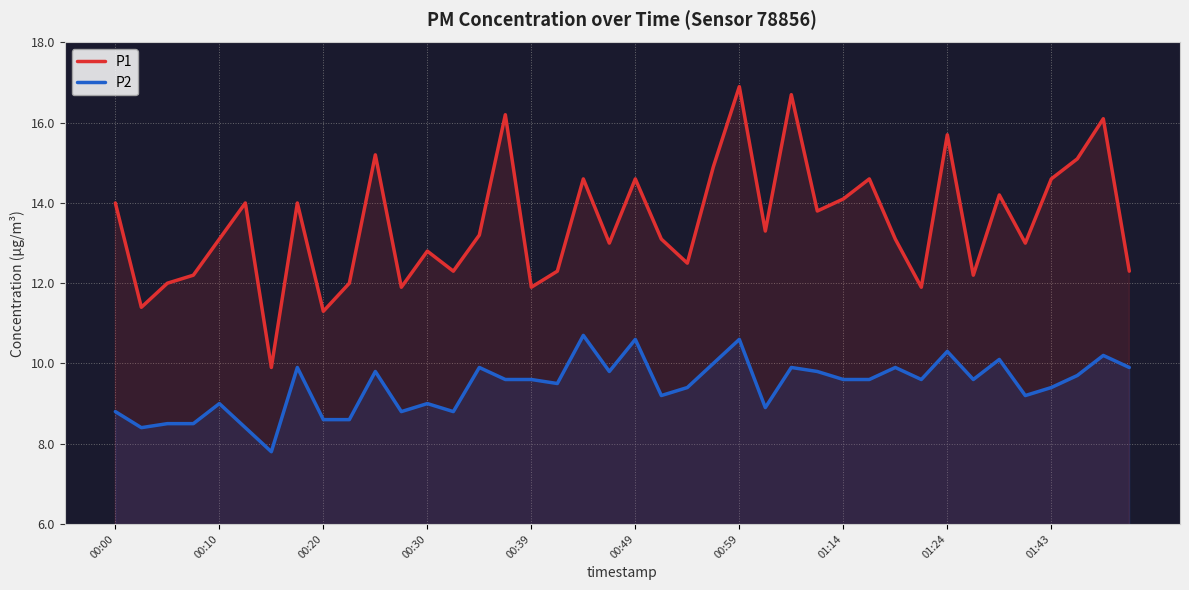

True or false: P1 and P2 cross at least once.

False